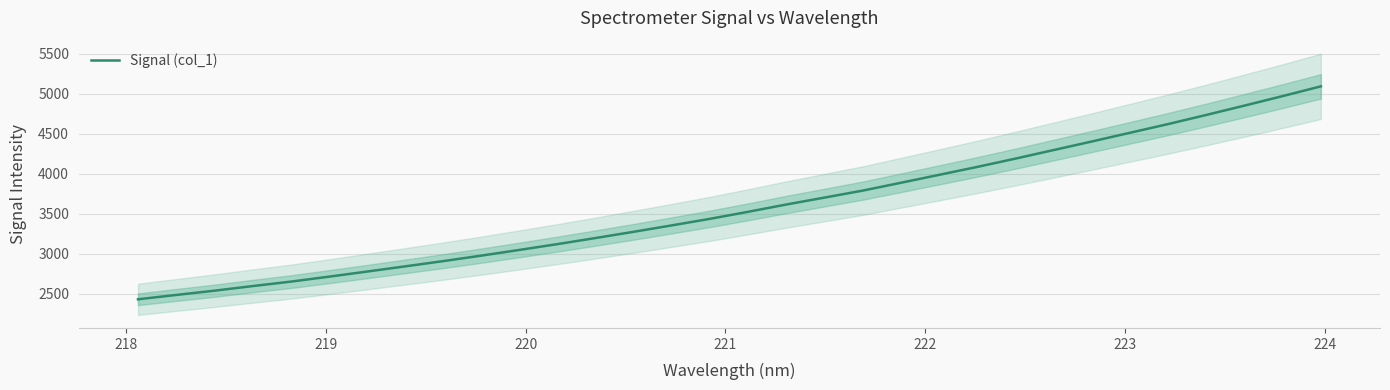

What is the sum of all values?

114688.5